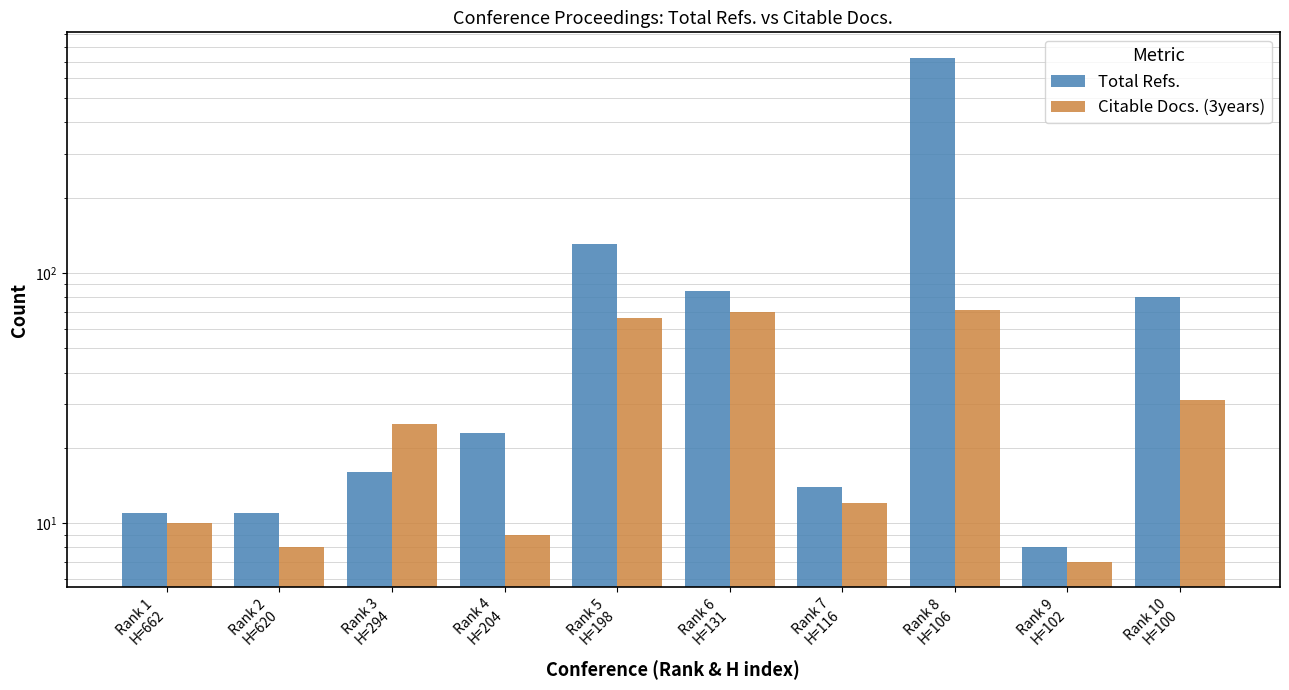

What is the value of the Total Refs. bar at the 3rd from the left?

16